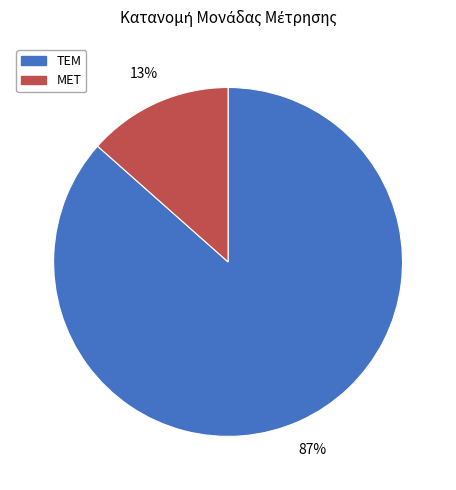

Count the number of slices in the pie.

2